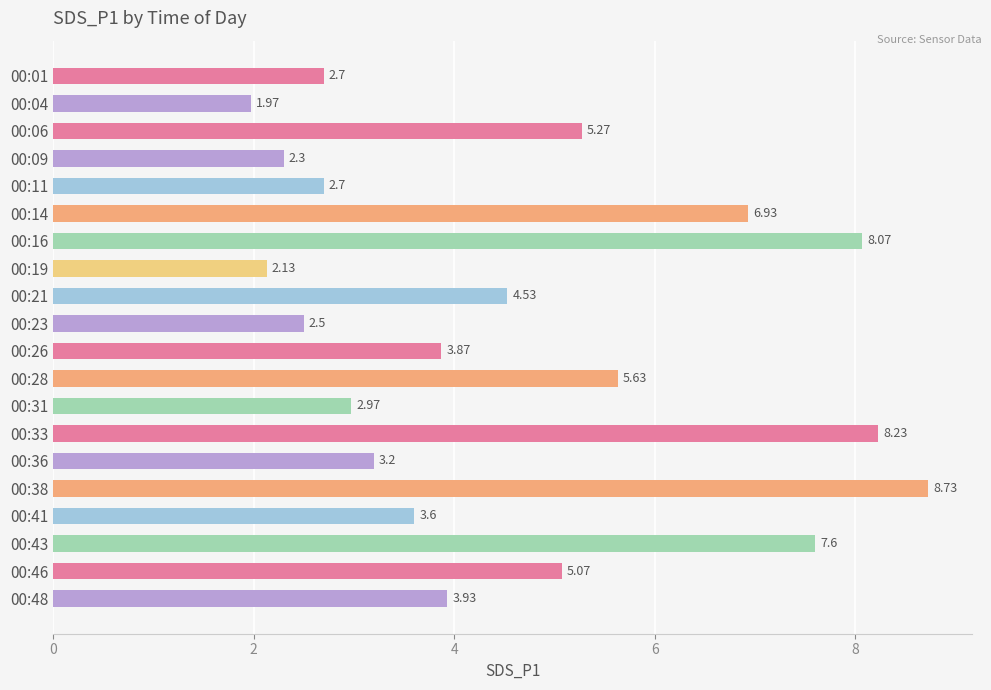

What is the sum of all values?

91.9